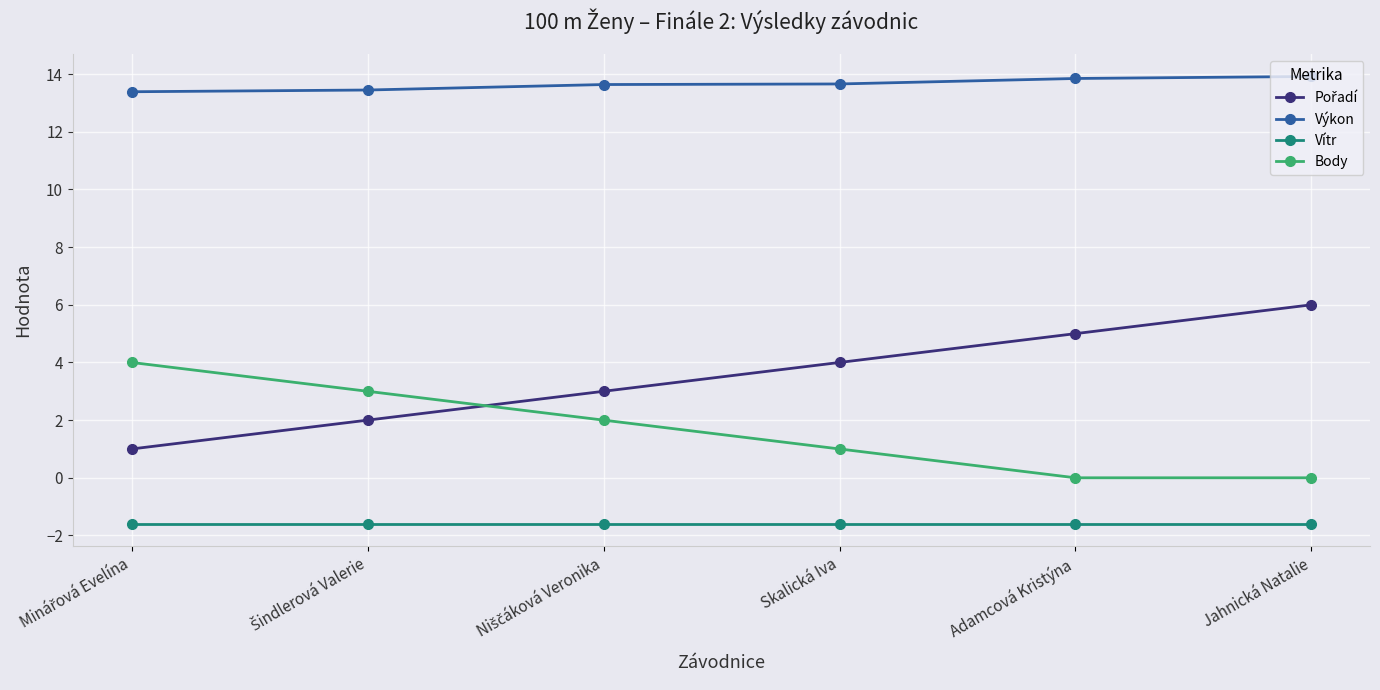

What is the label of the 5th point from the left?

Adamcová Kristýna